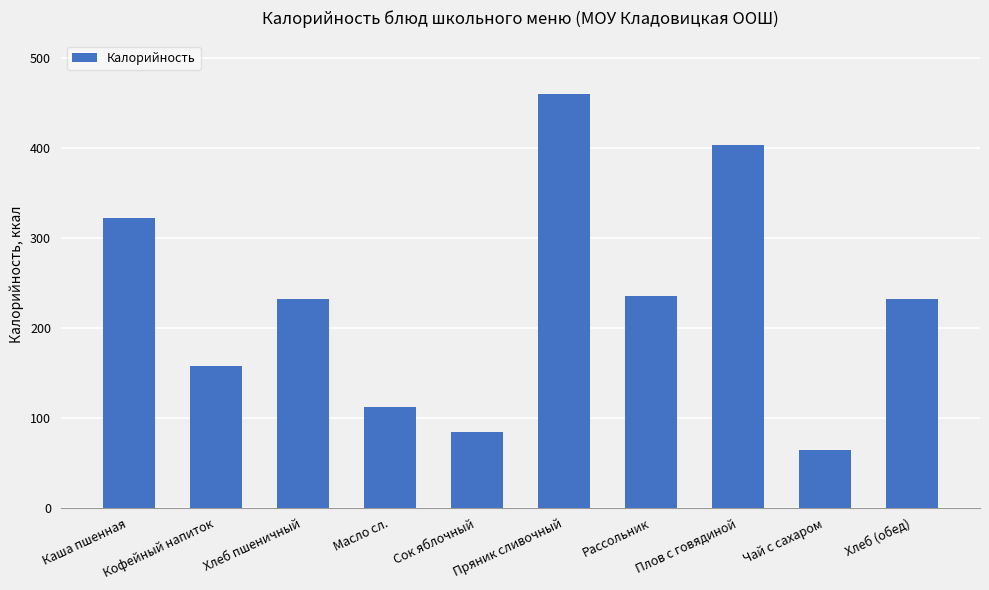

Which label corresponds to the smallest value in the chart?

Чай с сахаром